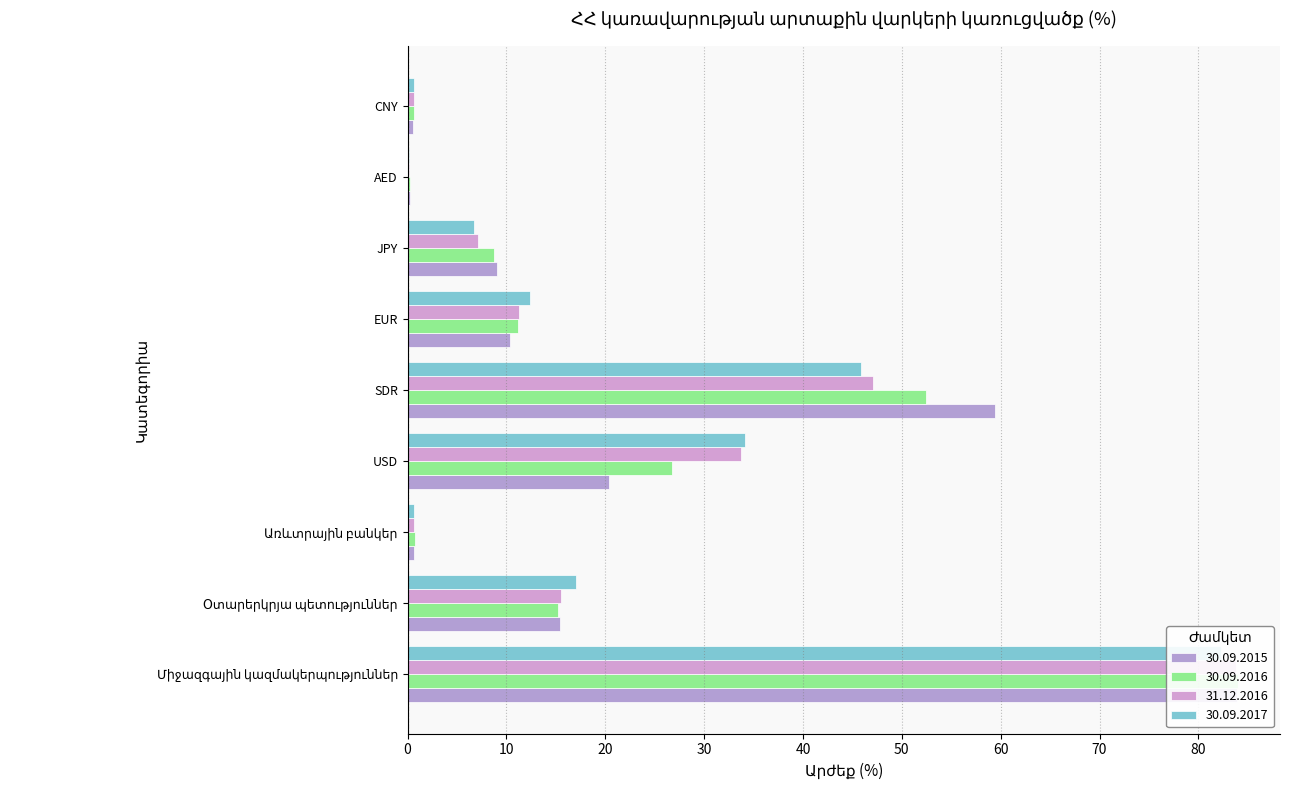

Does the chart contain stacked bars?

No